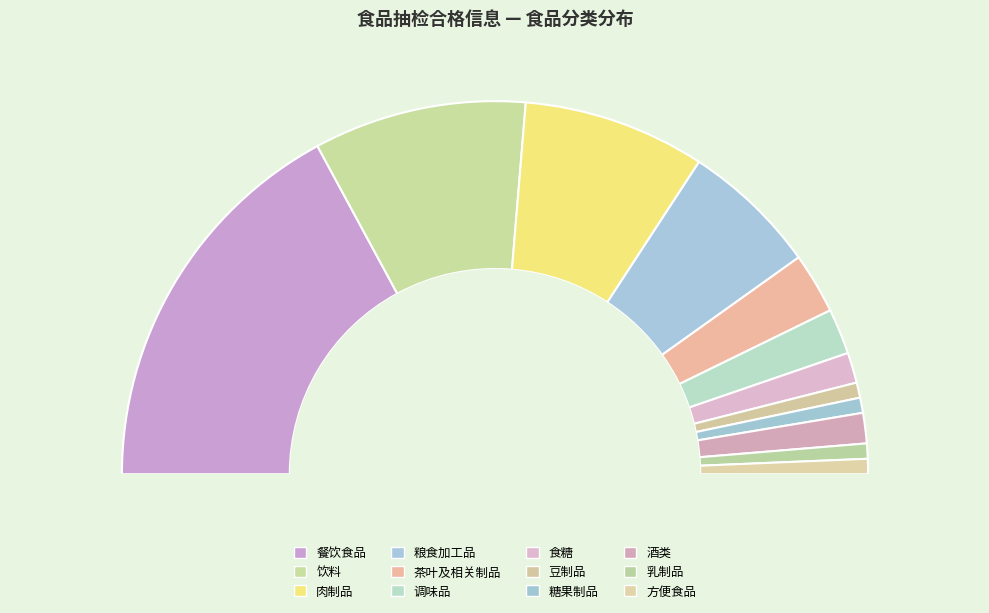

Rank the categories by value from lowest to highest.

豆制品, 糖果制品, 乳制品, 方便食品, 食糖, 酒类, 调味品, 茶叶及相关制品, 粮食加工品, 肉制品, 饮料, 餐饮食品